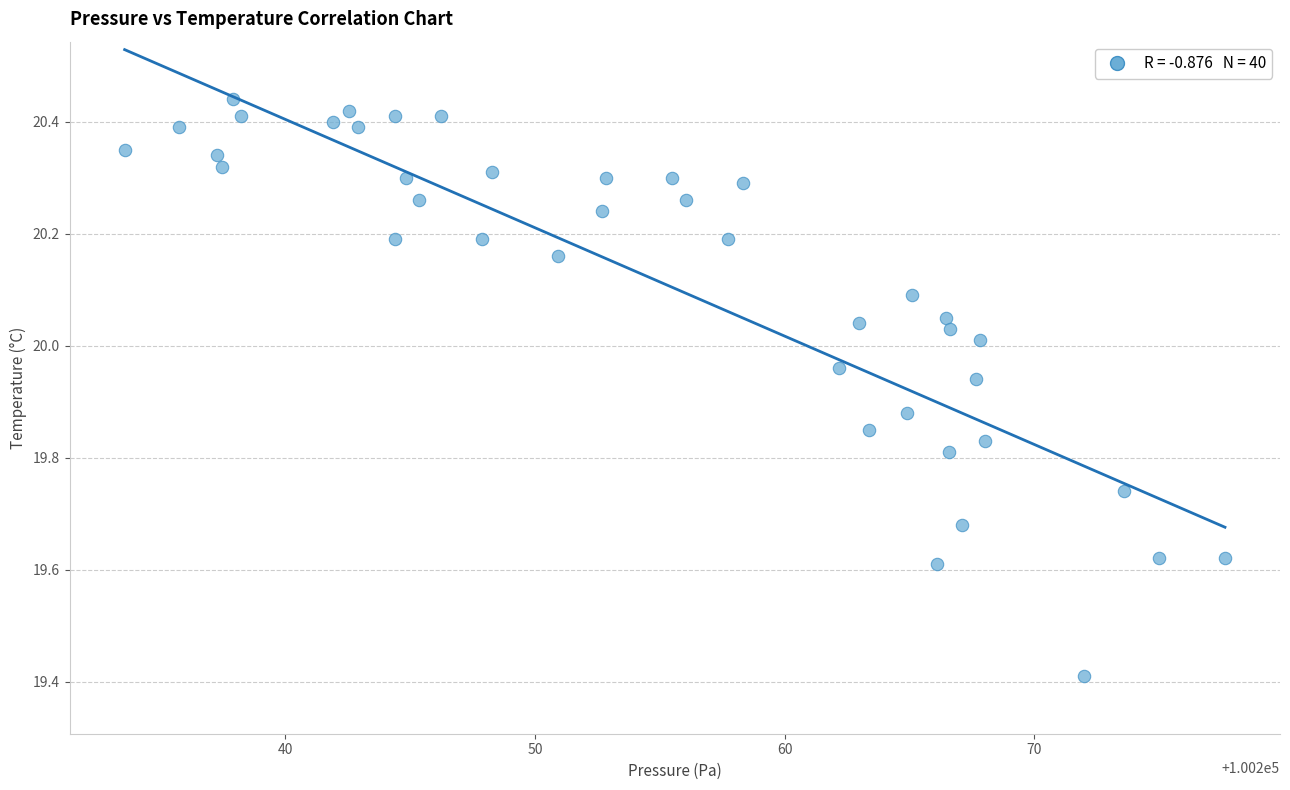

What Y value in the scatter plot is closest to 19?

19.4